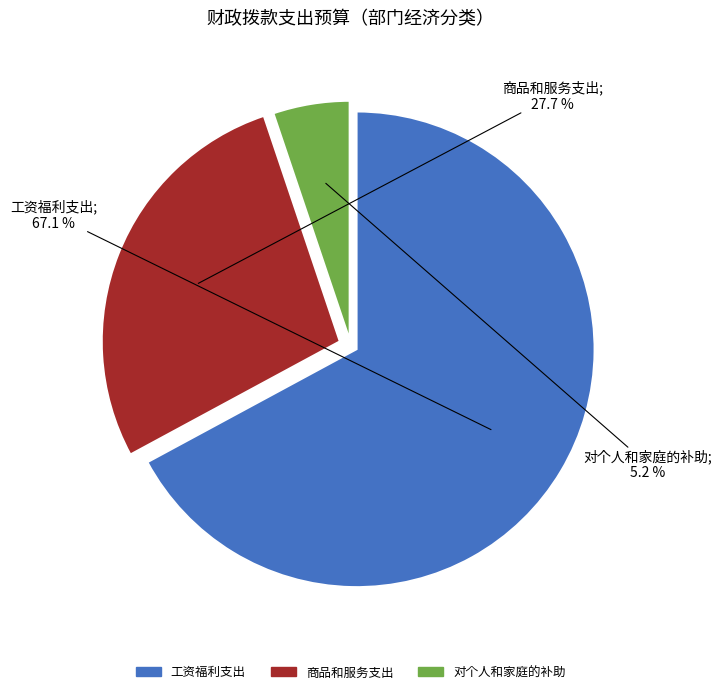

The 商品和服务支出 slice represents 28% of the pie. True or false?

True